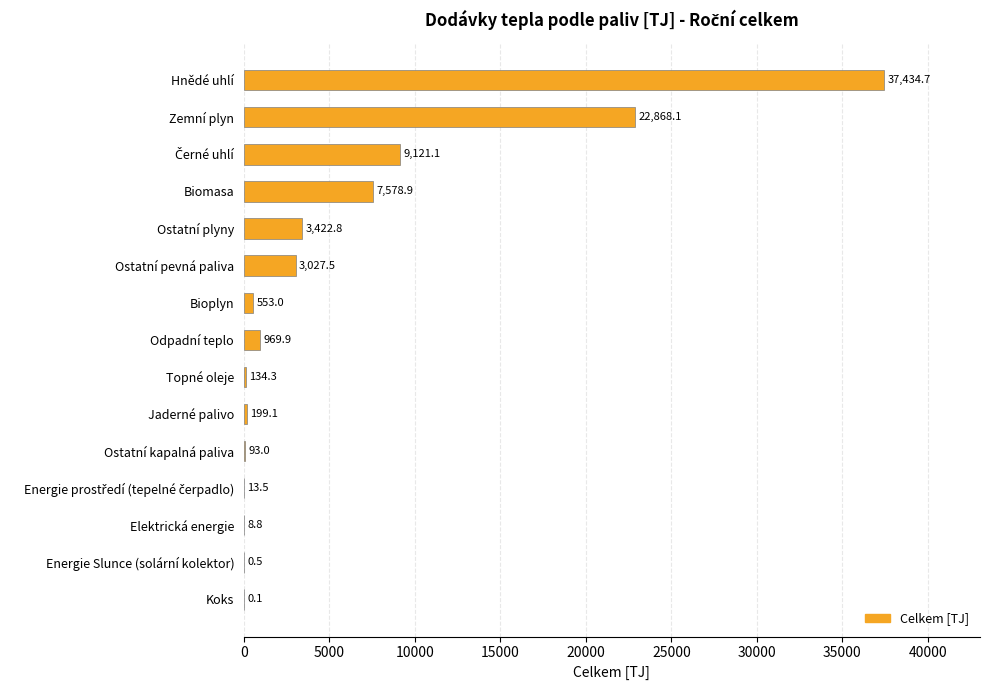

What is the average value?

5695.0